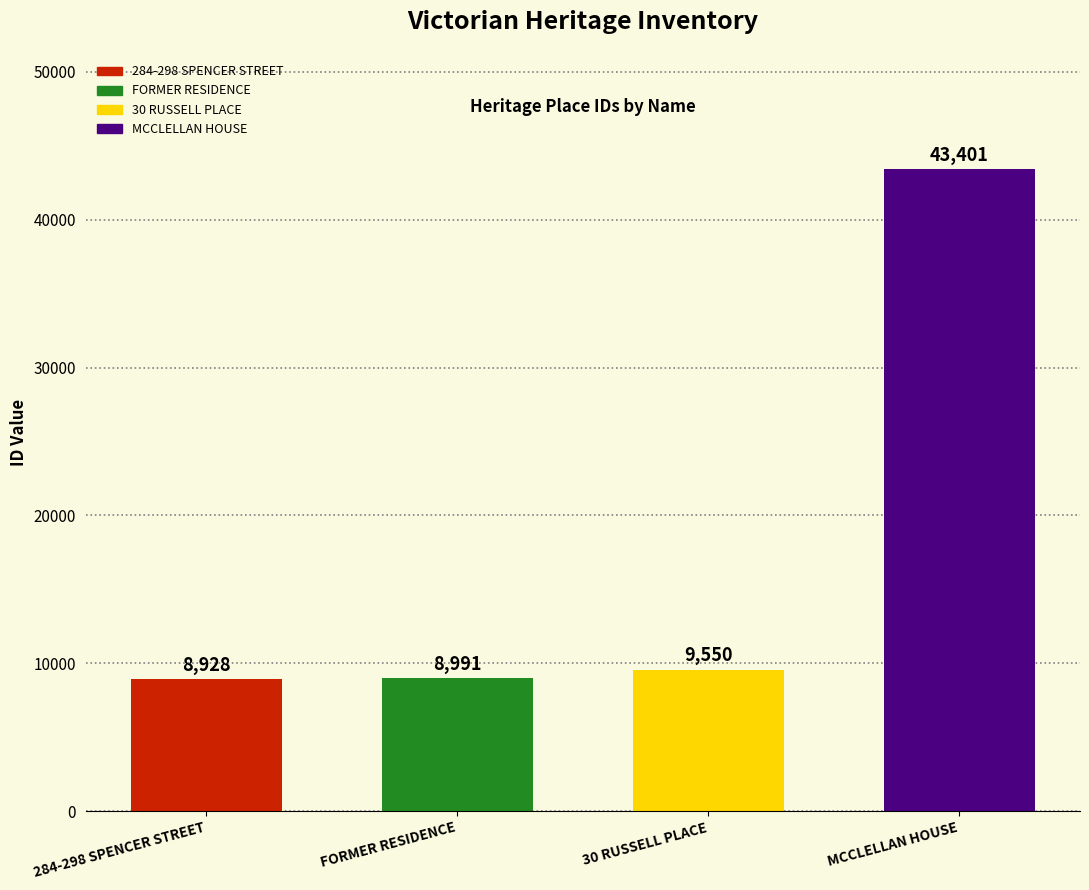

Reading left to right, what are all the values shown in this chart?

284-298 SPENCER STREET=8928	FORMER RESIDENCE=8991	30 RUSSELL PLACE=9550	MCCLELLAN HOUSE=43401